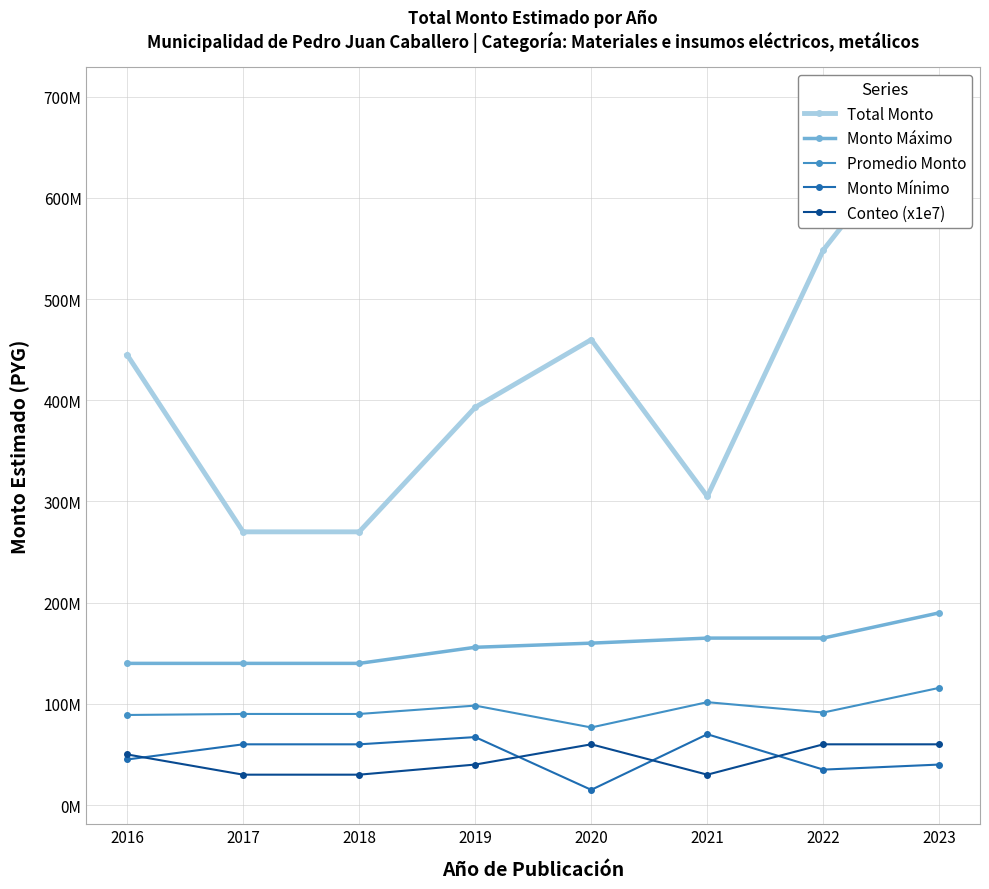

What is the sum of the Monto Máximo values at 2018 and 2021?

304982000.0